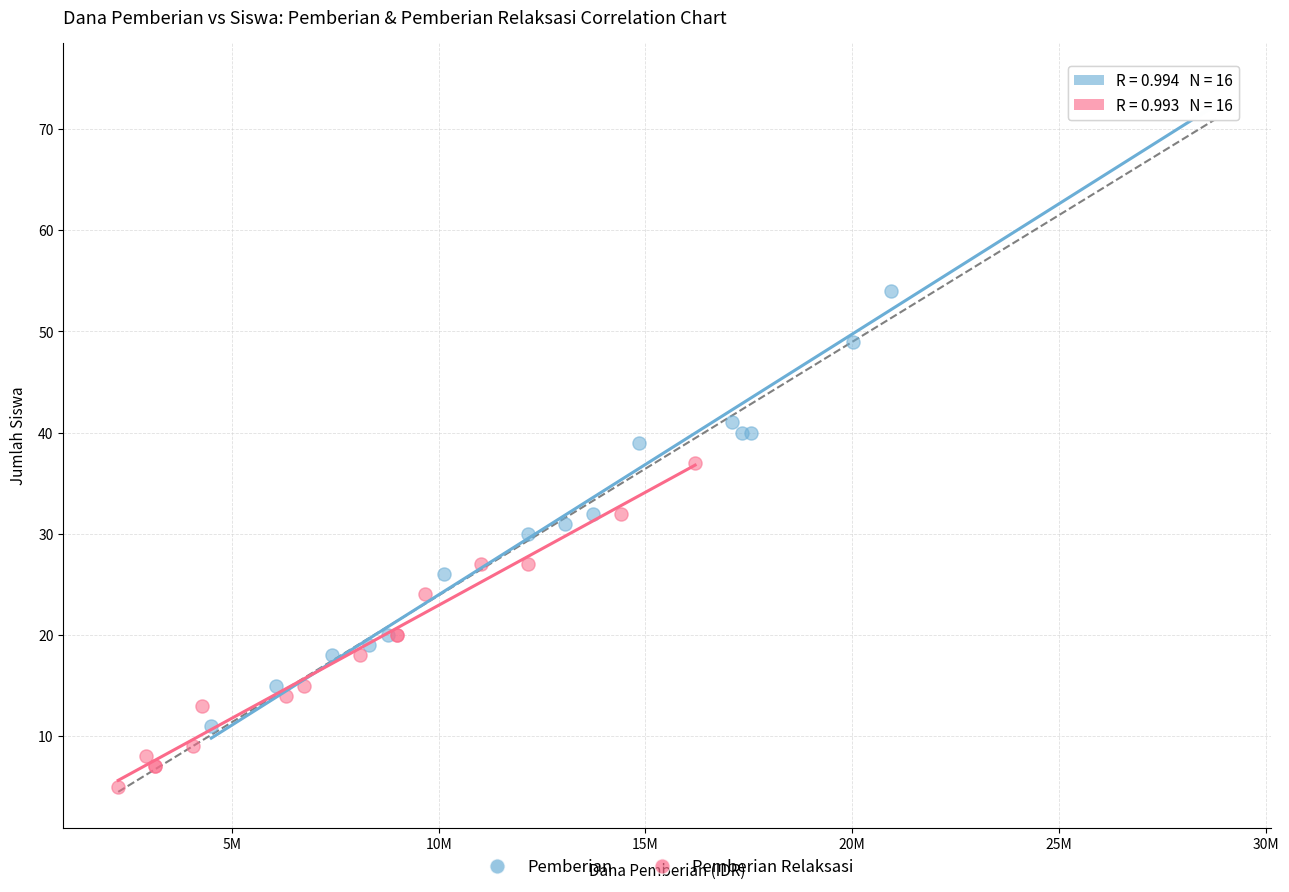

What are all the series names shown in the legend?

Pemberian, Pemberian Relaksasi